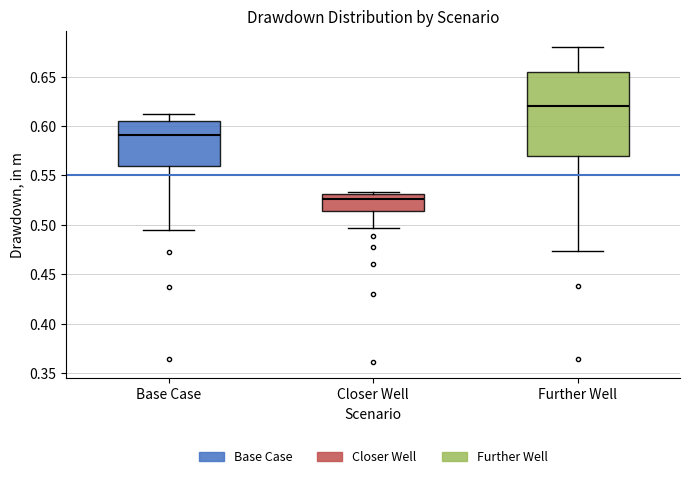

Comparing the boxes themselves (not the whiskers), which one is the tallest?

Further Well